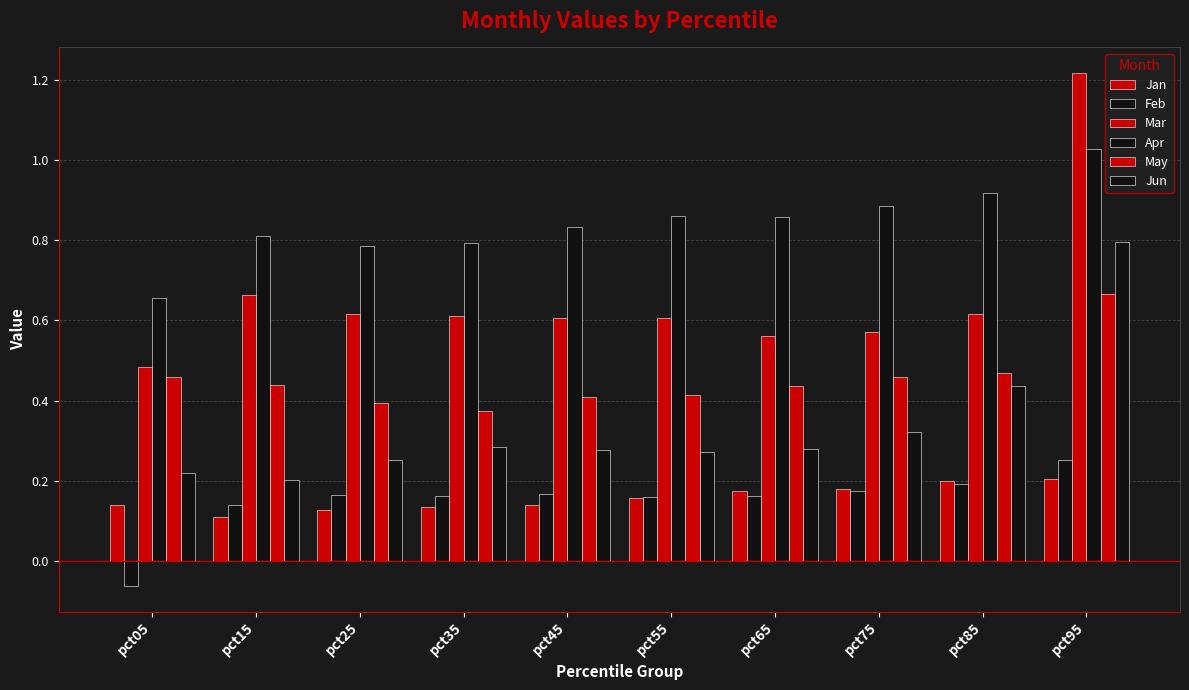

Rank the categories by Apr value from highest to lowest.

pct95, pct85, pct75, pct55, pct65, pct45, pct15, pct35, pct25, pct05